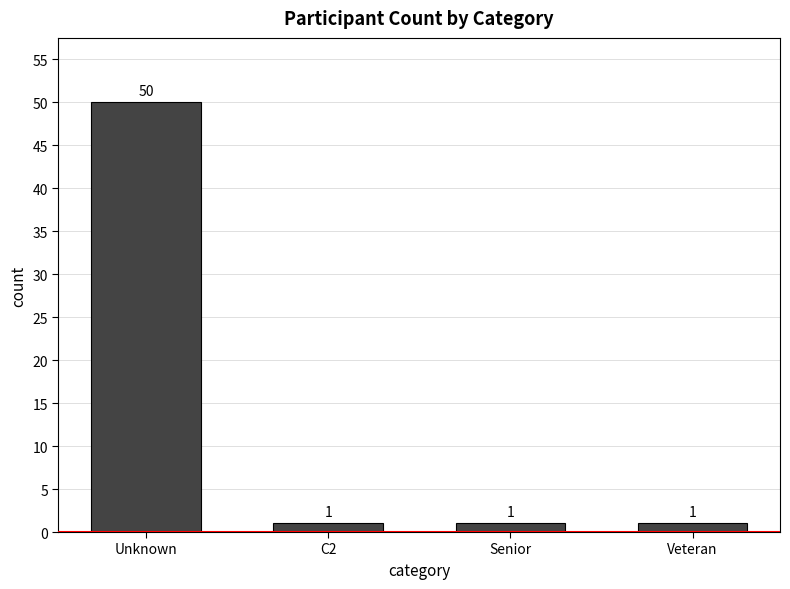

How many data points does each series have?

4